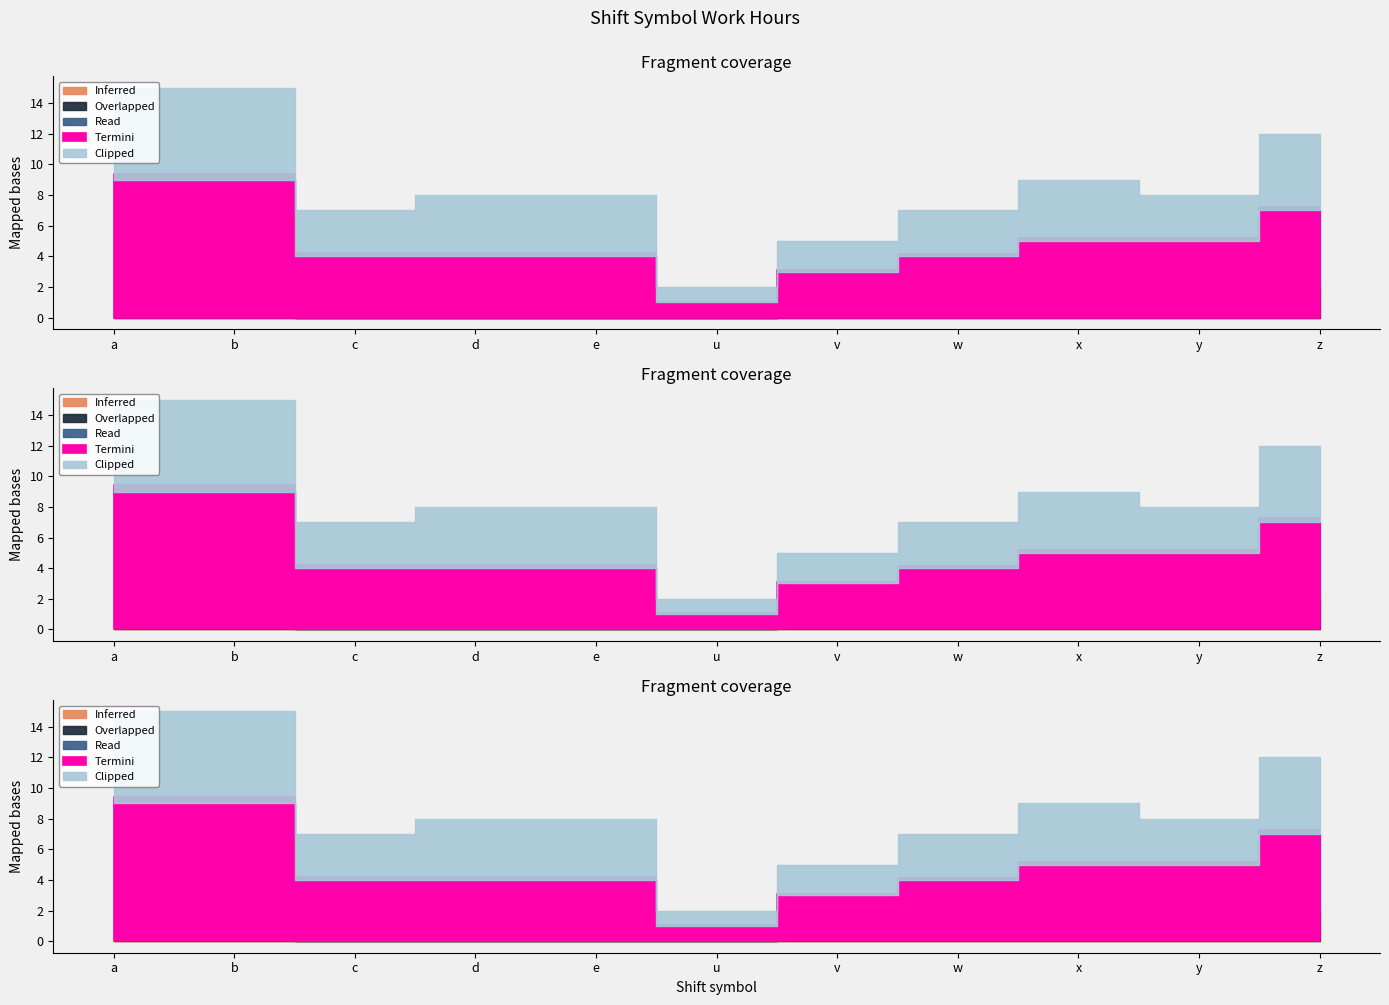

How many Read values are between 3 and 5?

7